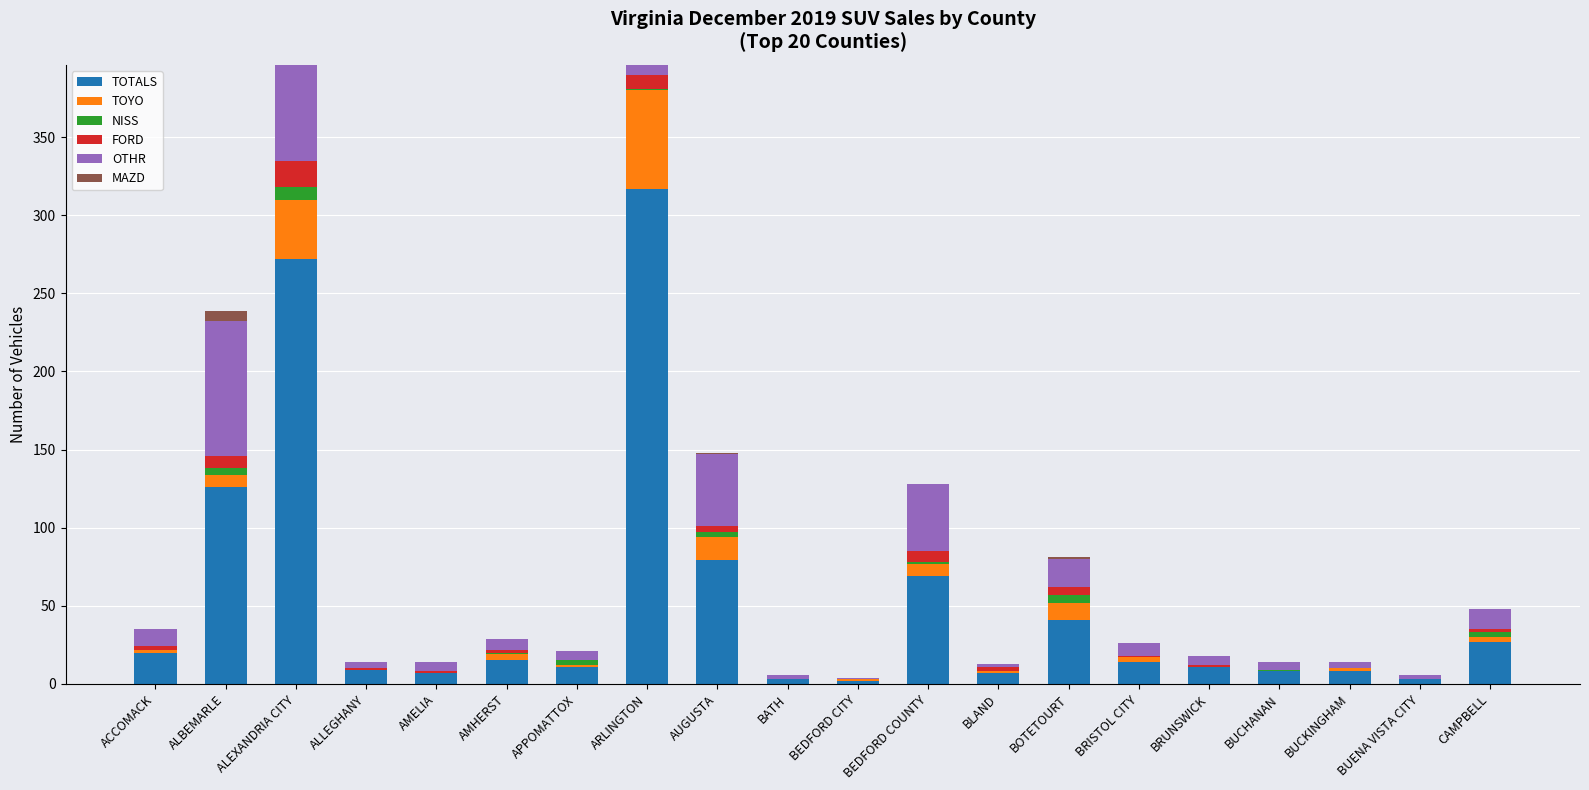

Which series has the largest range (max minus min)?

TOTALS